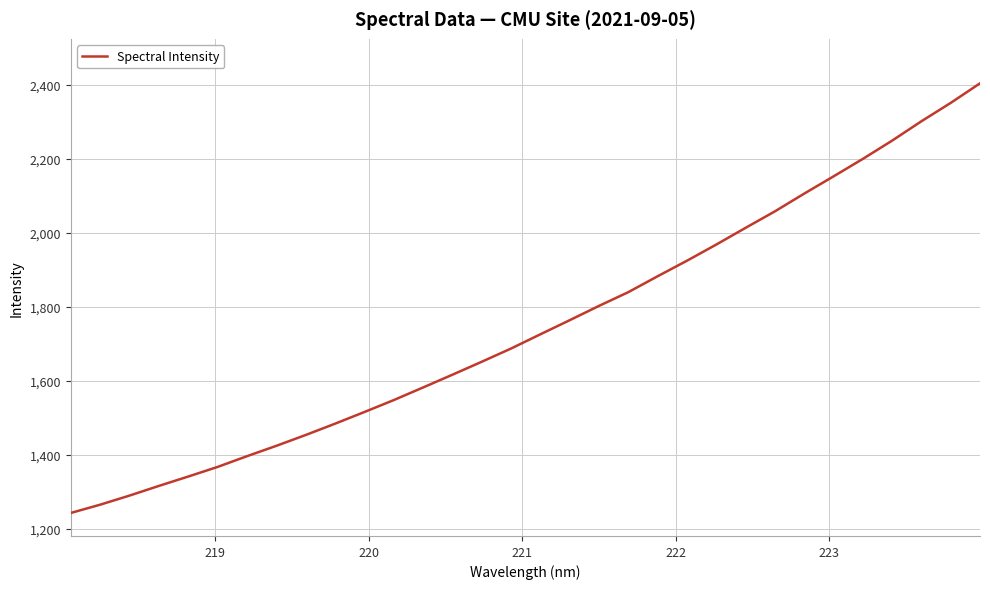

What is the average value?

1747.7